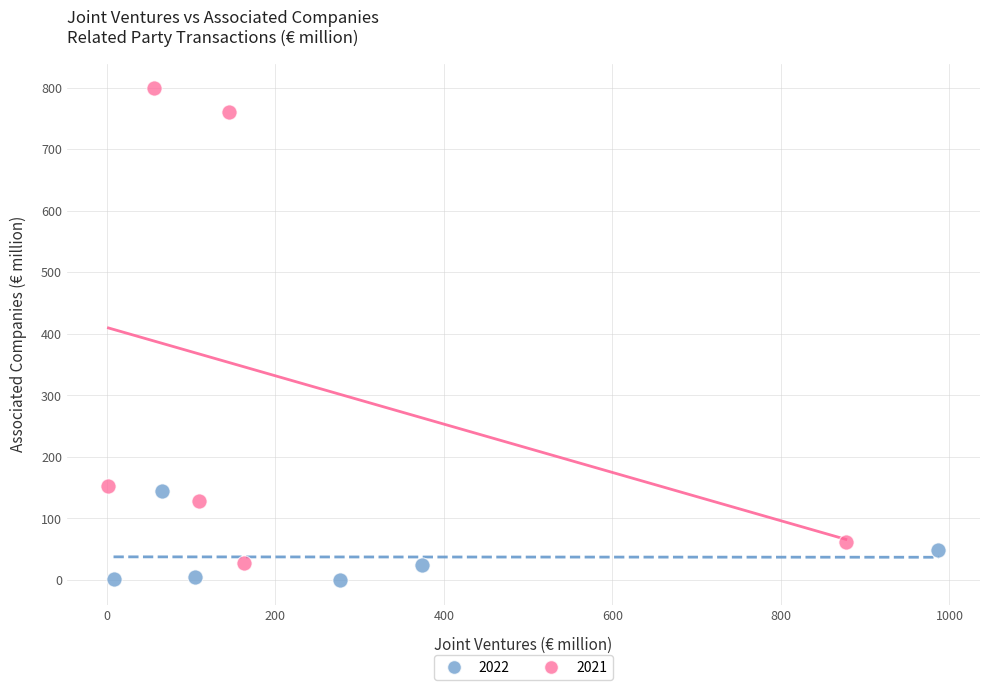

Which series contains the highest Y value?

2021